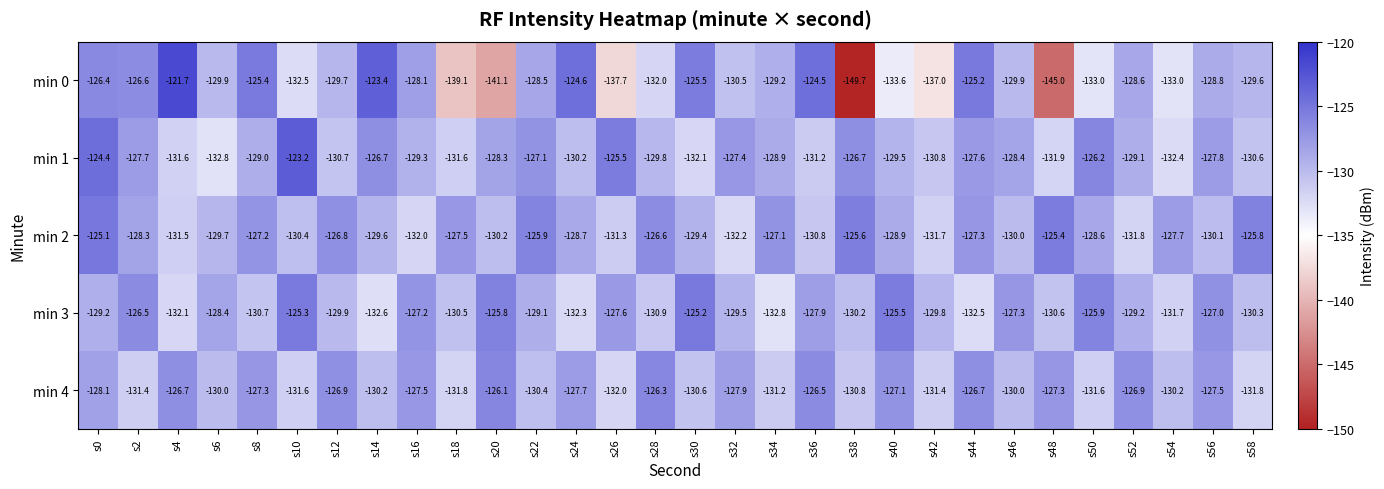

Which series has the largest range (max minus min)?

min 0